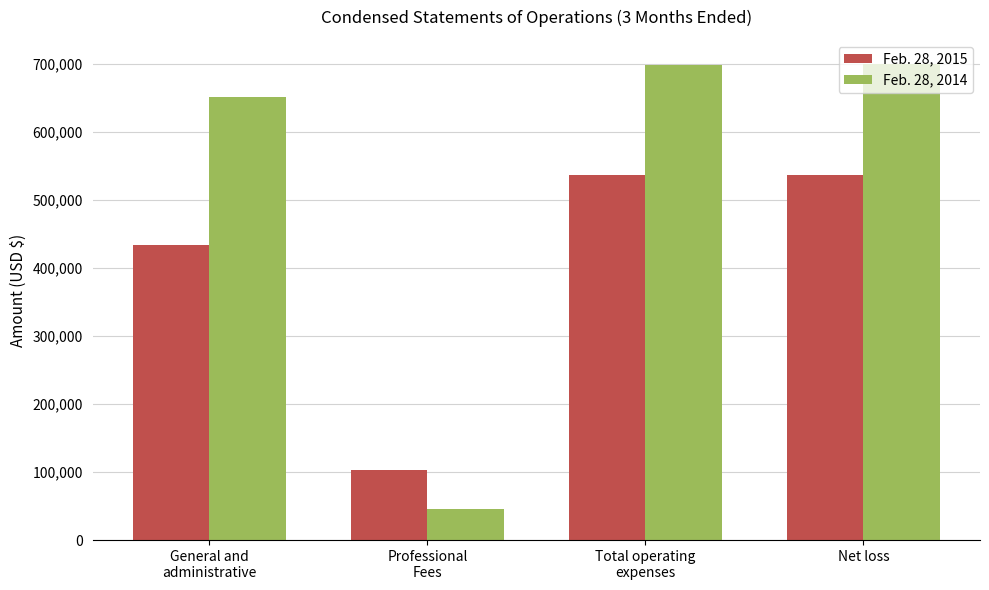

What is the maximum value shown in the chart?

700339